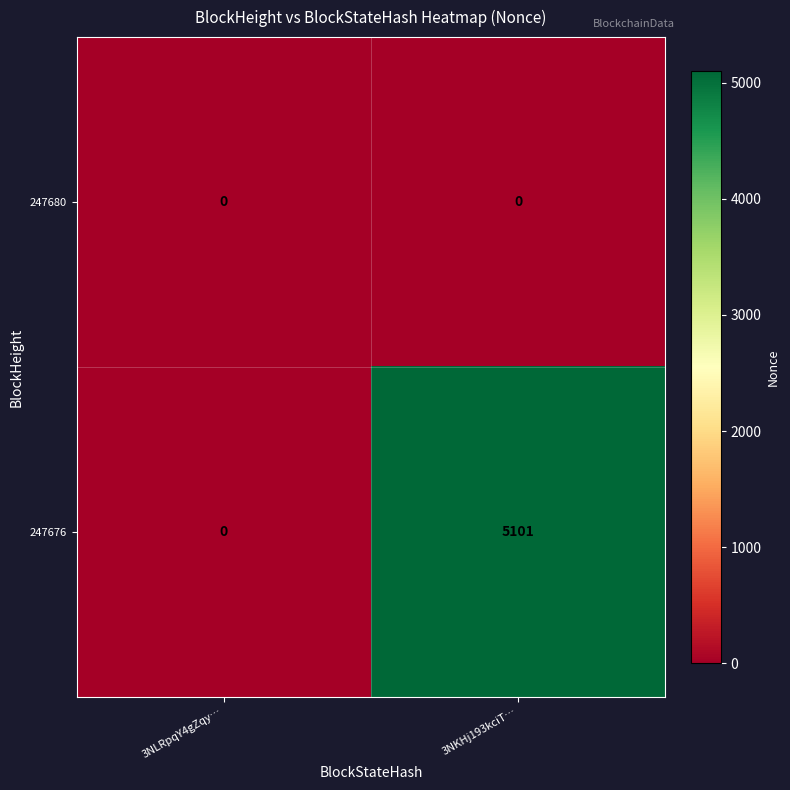

Where is 247676 nearest to the value 2550?

3NLRpqY4gZqy…